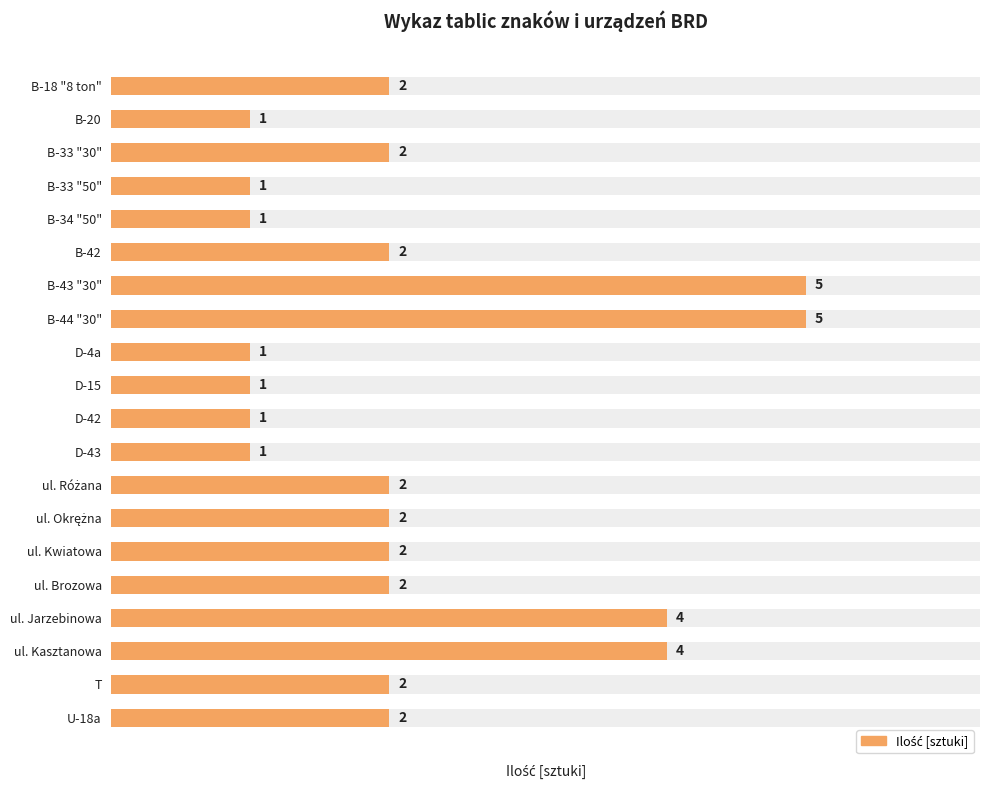

Reading left to right, list all the values displayed in this chart.

2	1	2	1	1	2	5	5	1	1	1	1	2	2	2	2	4	4	2	2